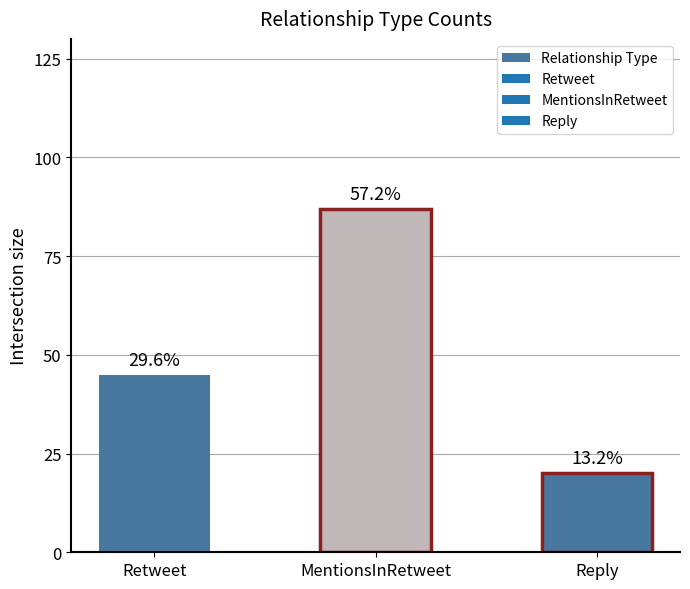

What is the label of the 1st bar from the right?

Reply